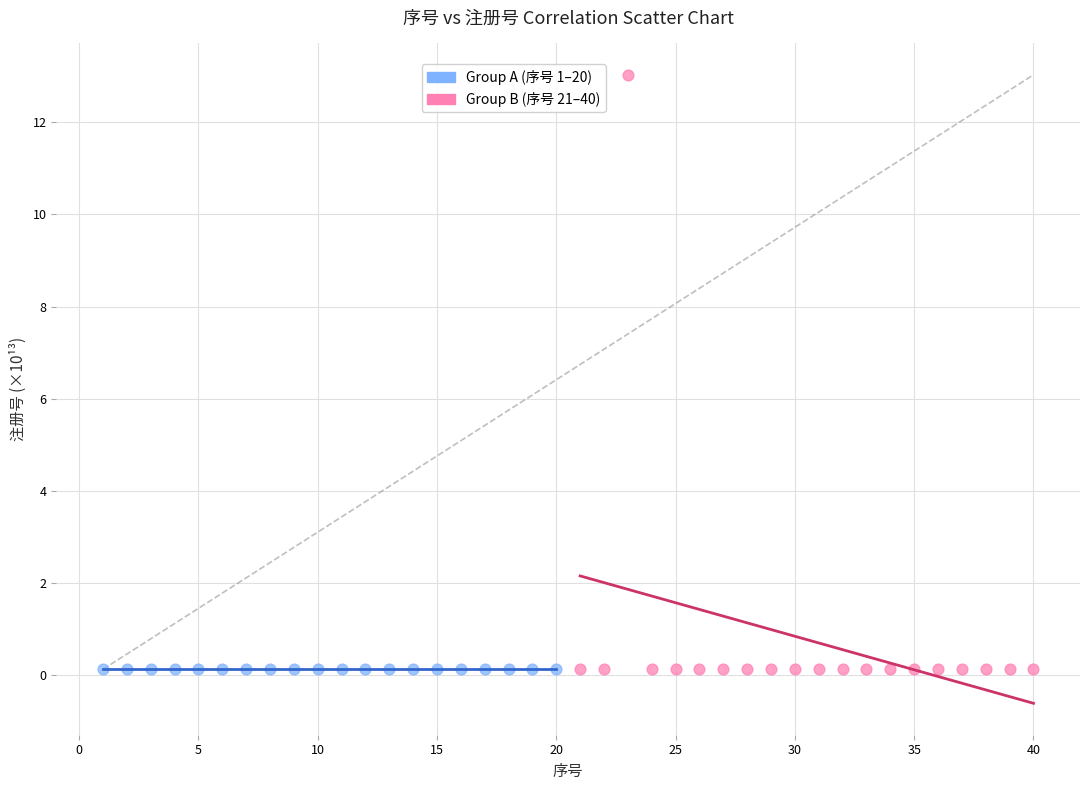

Which series has the largest Y range (max minus min)?

Group B (序号 21–40)